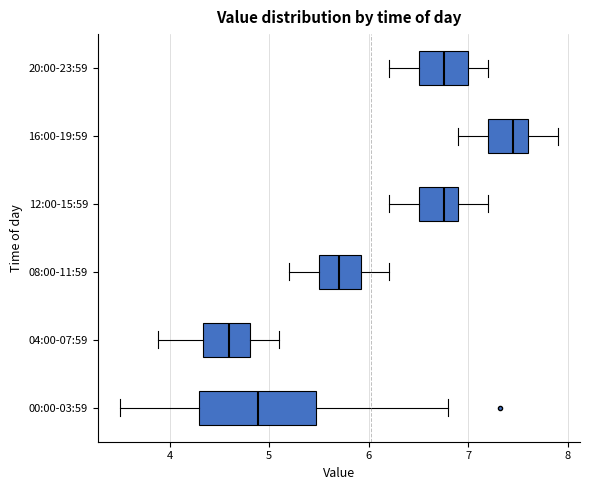

Reading bottom to top, read every box against the x-axis: the position of its median line, the range the box covers, and the ends of its whiskers. The values are not printed on the chart, so give them approximately, as read against the axis.

00:00-03:59: median 4.9, box 4.3 to 5.5, whiskers 3.5 to 6.8
04:00-07:59: median 4.6, box 4.3 to 4.8, whiskers 3.9 to 5.1
08:00-11:59: median 5.7, box 5.5 to 5.9, whiskers 5.2 to 6.2
12:00-15:59: median 6.8, box 6.5 to 6.9, whiskers 6.2 to 7.2
16:00-19:59: median 7.5, box 7.2 to 7.6, whiskers 6.9 to 7.9
20:00-23:59: median 6.8, box 6.5 to 7.0, whiskers 6.2 to 7.2